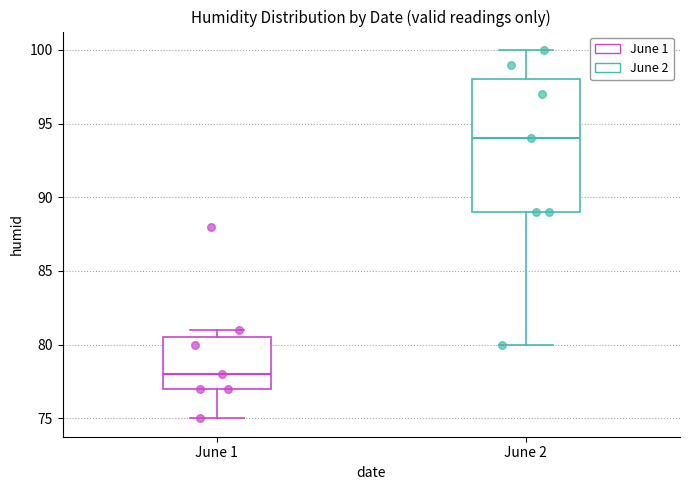

Reading left to right, read every box against the y-axis: the position of its median line, the range the box covers, and the ends of its whiskers. The values are not printed on the chart, so give them approximately, as read against the axis.

June 1: median 78.0, box 77.0 to 80.5, whiskers 75.0 to 81.0
June 2: median 94.0, box 89.0 to 98.0, whiskers 80.0 to 100.0